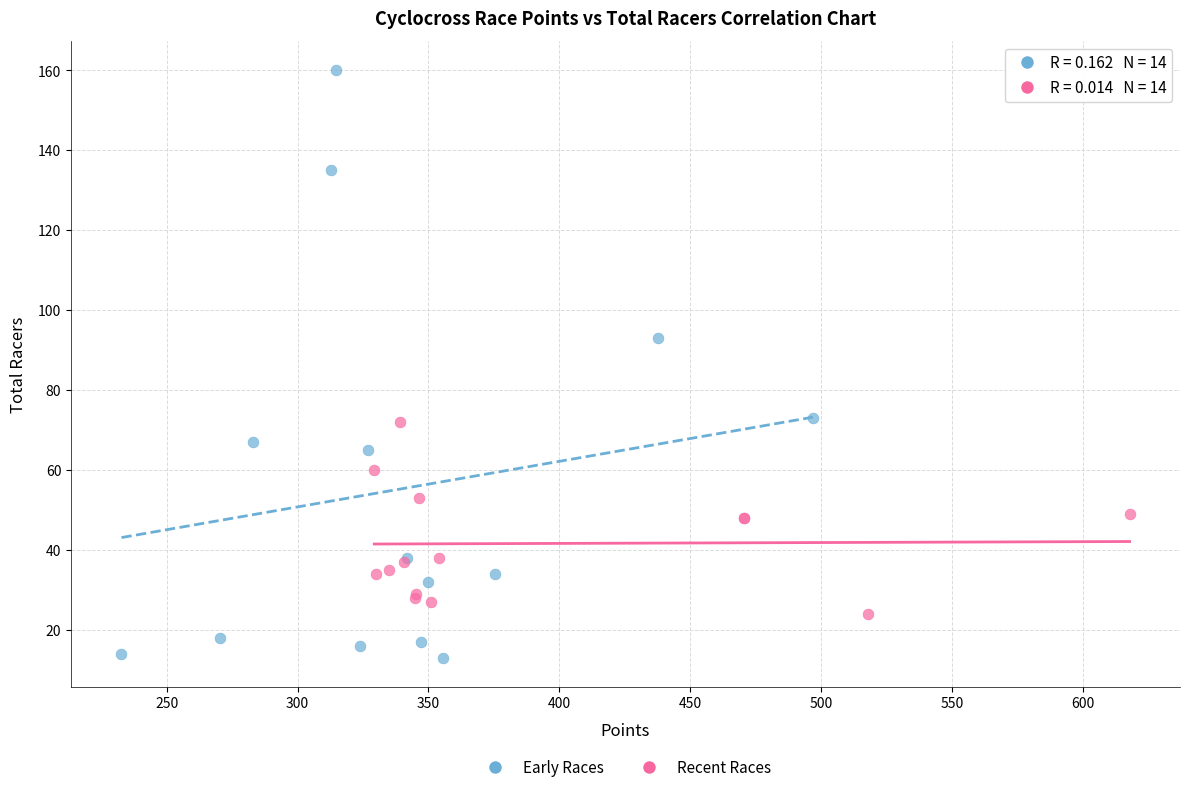

Which series has the widest spread of Y values?

Early Races